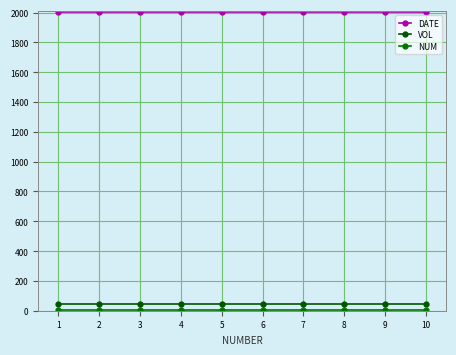

How many data points does each series have?

10